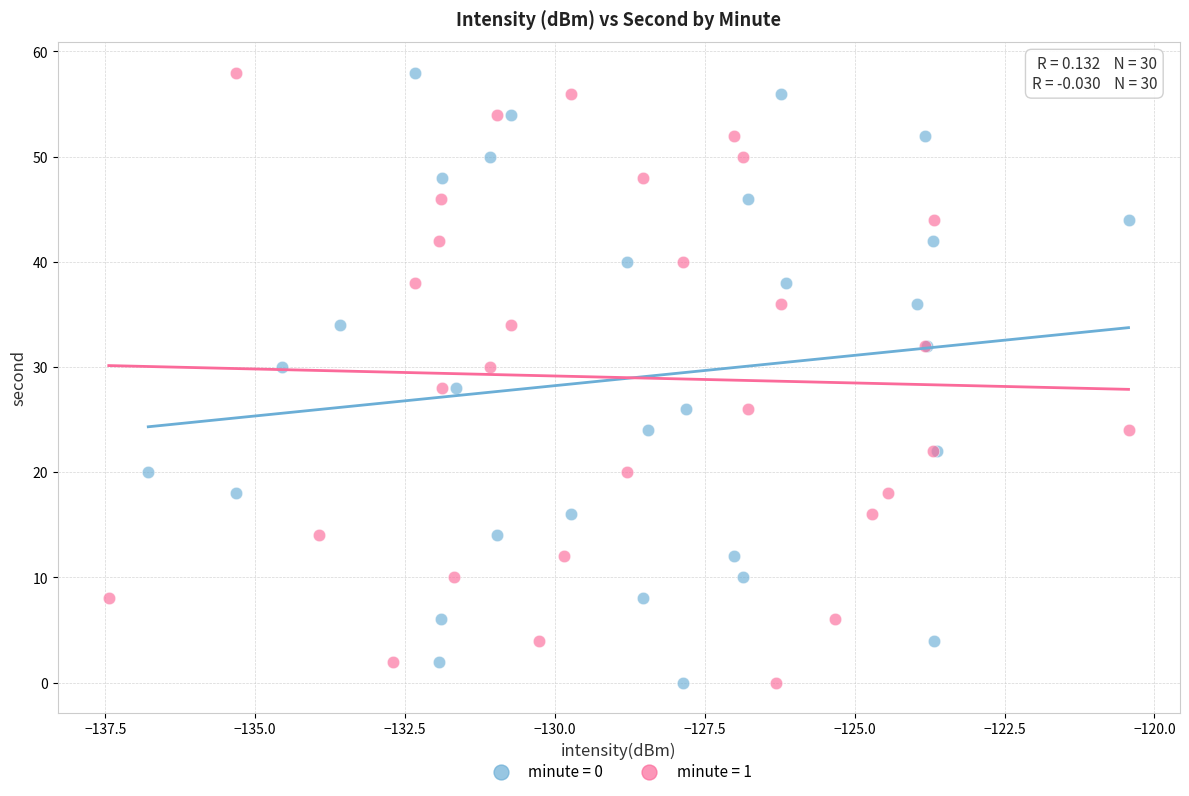

What are all the series names shown in the legend?

minute = 0, minute = 1